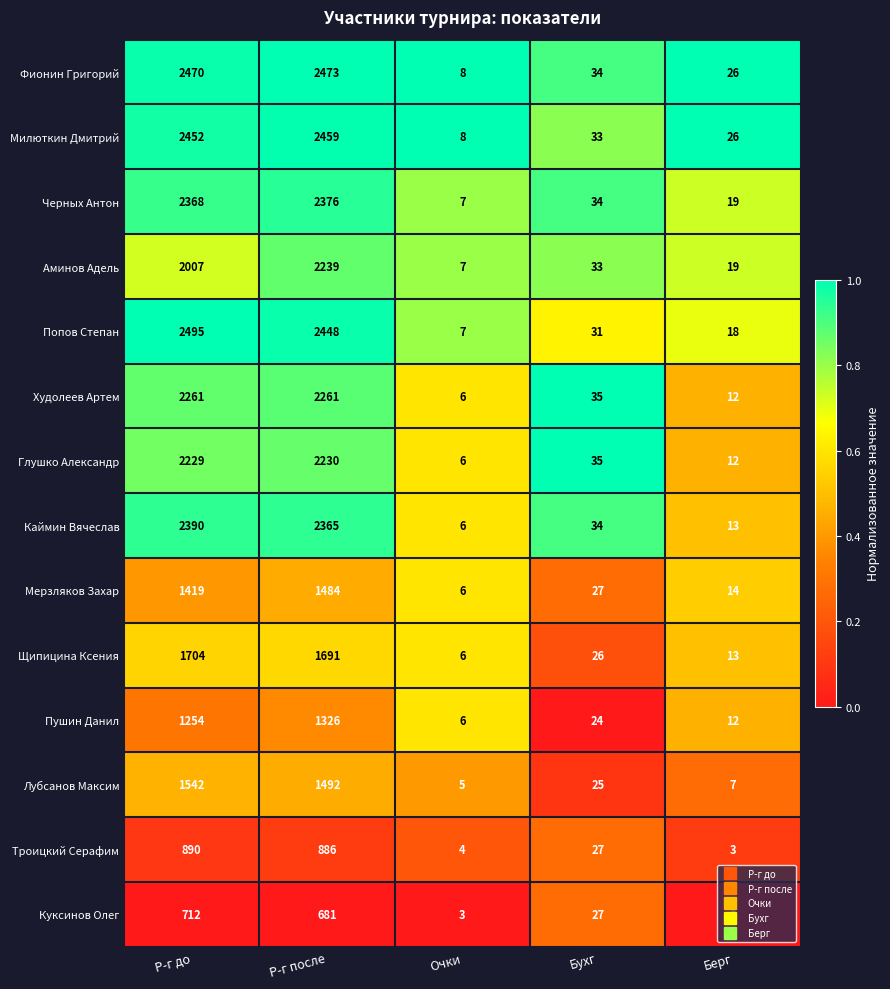

What is the total value across all series at Берг?

194